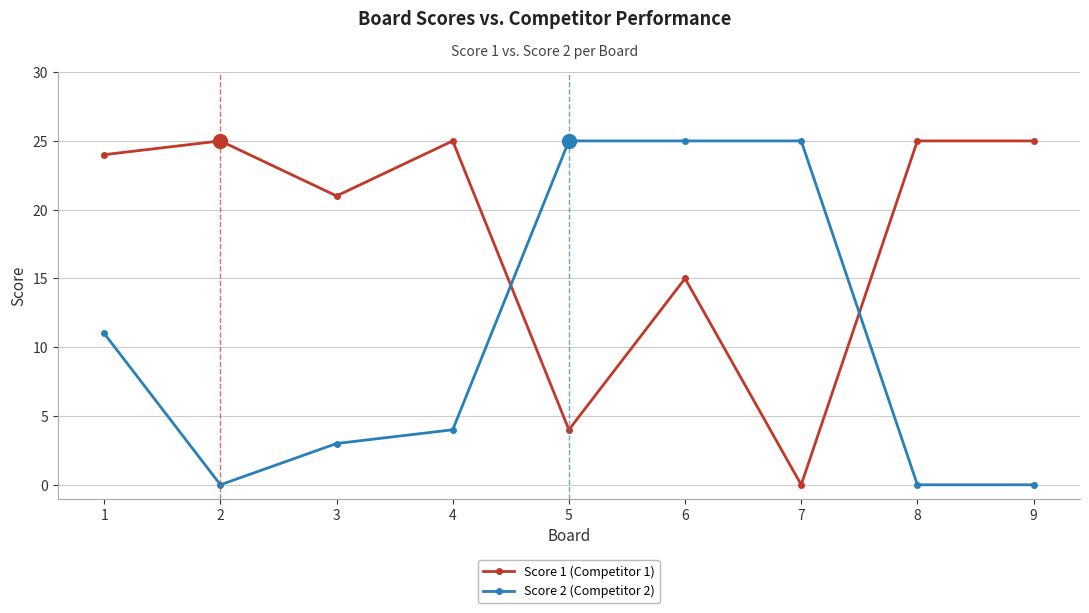

True or false: Score 2 (Competitor 2) has a value of -12 at 2.

False